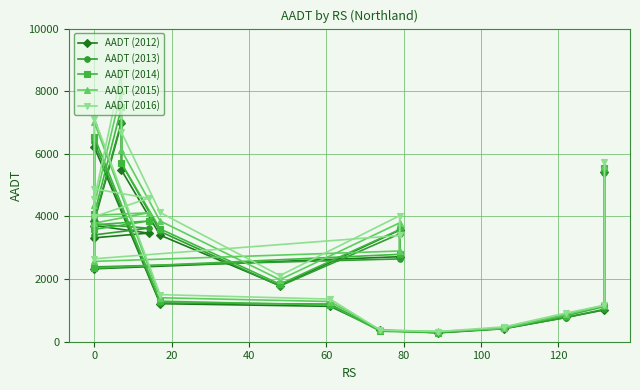

After their last crossing, which series has the higher values: AADT (2013) or AADT (2015)?

AADT (2015)